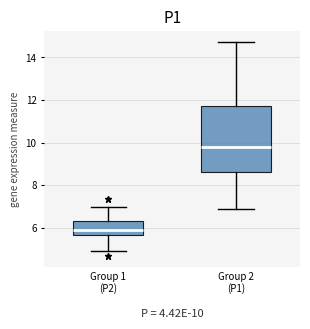

Comparing the boxes themselves (not the whiskers), which one is the tallest?

Group 2 (P1)